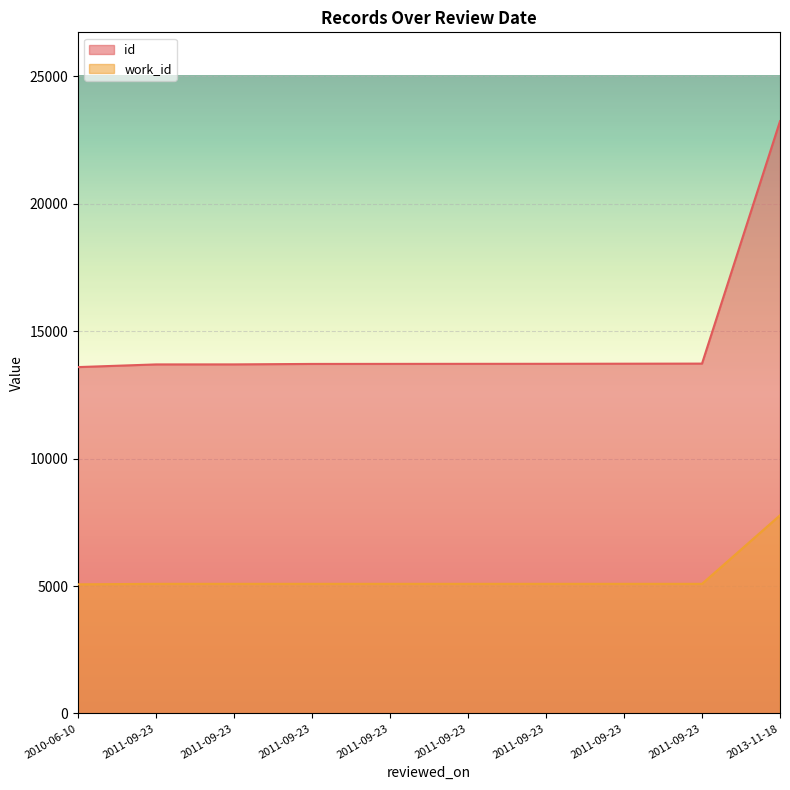

At how many categories does at least one series exceed 22381?

1